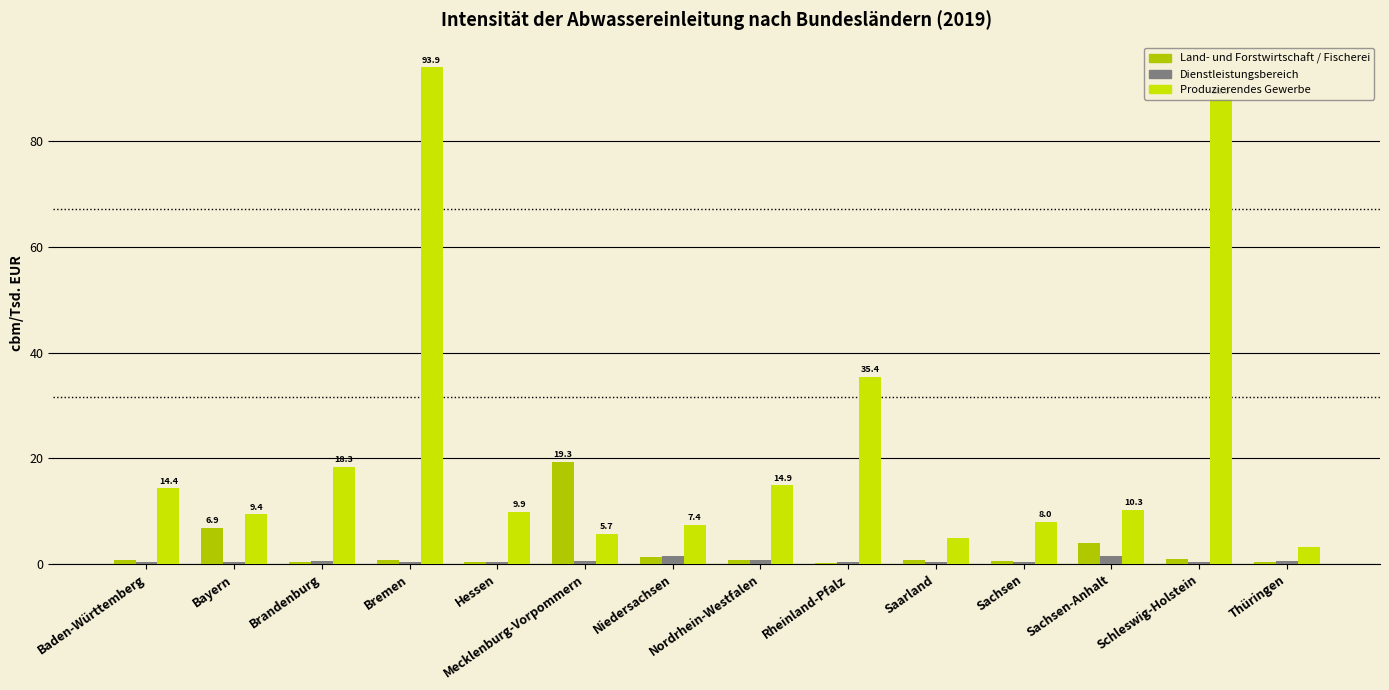

How many data points does each series have?

14